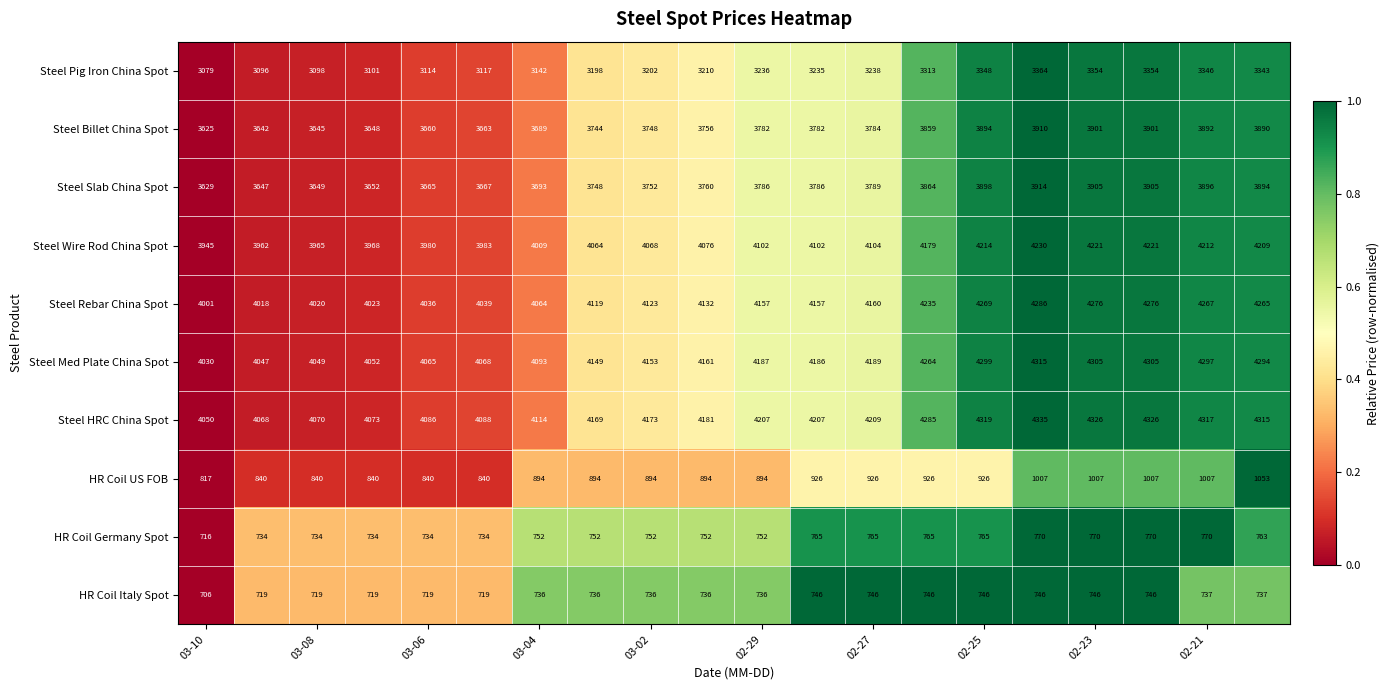

What is the smallest value displayed?

706